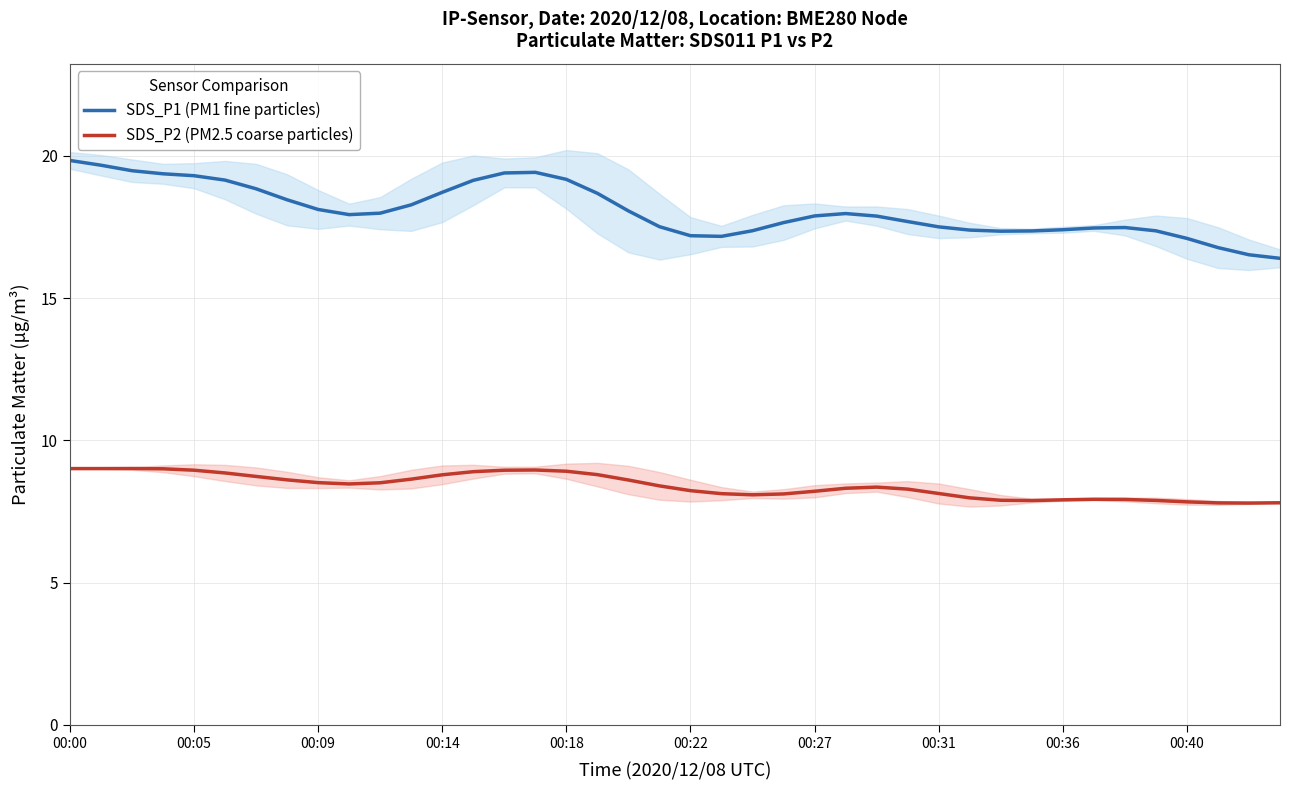

True or false: SDS_P2 (PM2.5 coarse particles) and SDS_P1 (PM1 fine particles) intersect in this chart.

False